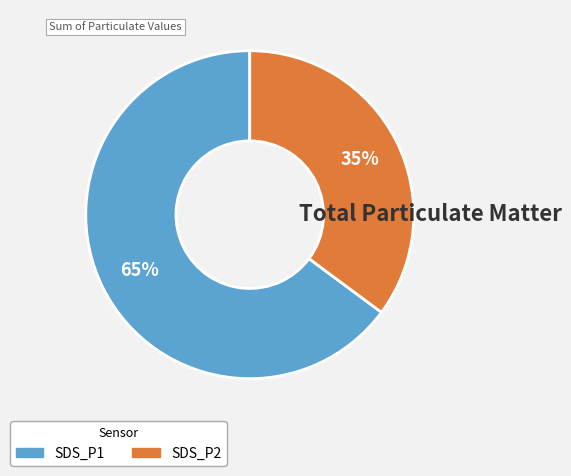

To the nearest percent, what is the difference between the largest and smallest slice percentages?

30%